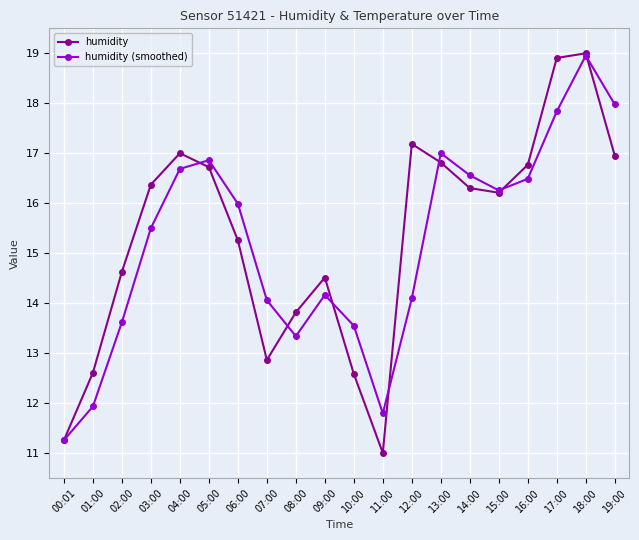

Reading left to right, what are all the values shown in this chart?

humidity: 00:01=11.3	01:00=12.6	02:00=14.6	03:00=16.4	04:00=17.0	05:00=16.7	06:00=15.3	07:00=12.9	08:00=13.8	09:00=14.5	10:00=12.6	11:00=11.0	12:00=17.2	13:00=16.8	14:00=16.3	15:00=16.2	16:00=16.8	17:00=18.9	18:00=19.0	19:00=17.0
humidity (smoothed): 00:01=11.3	01:00=11.9	02:00=13.6	03:00=15.5	04:00=16.7	05:00=16.9	06:00=16.0	07:00=14.1	08:00=13.3	09:00=14.2	10:00=13.5	11:00=11.8	12:00=14.1	13:00=17.0	14:00=16.6	15:00=16.3	16:00=16.5	17:00=17.8	18:00=19.0	19:00=18.0